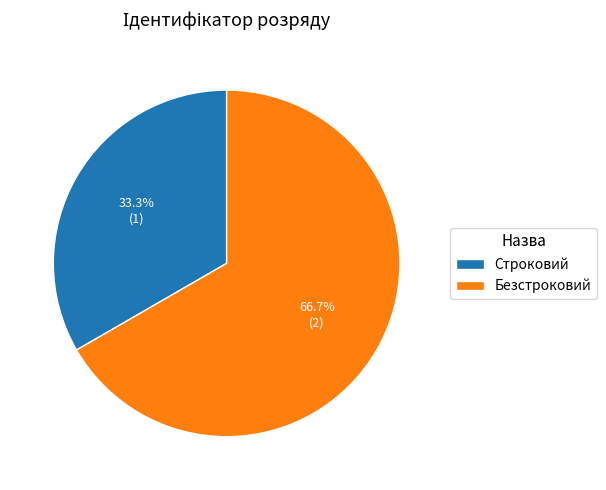

To the nearest percent, what portion does Строковий represent?

33%